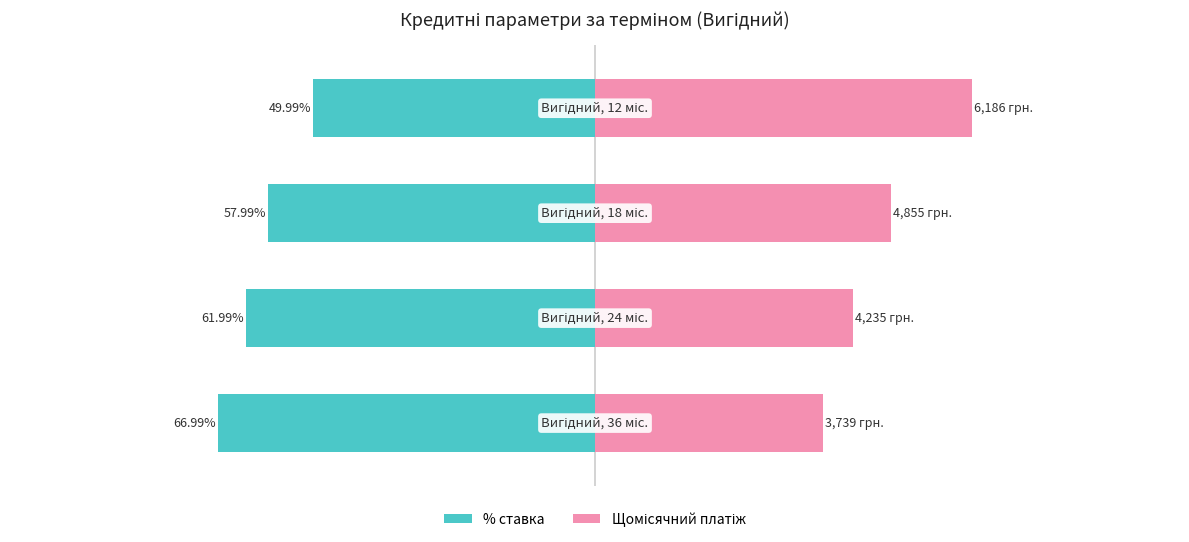

The value of % ставка at 3 is -32.9. True or false?

False